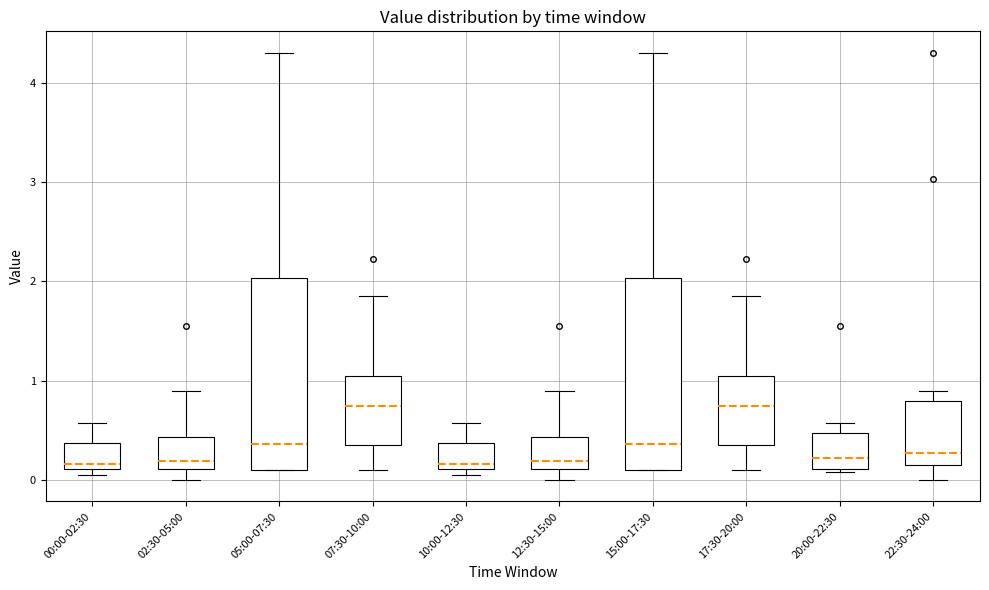

Where is the upper edge of the box for 15:00-17:30 on the y-axis? The values are not printed on the chart, so give them approximately, as read against the axis.

2.0